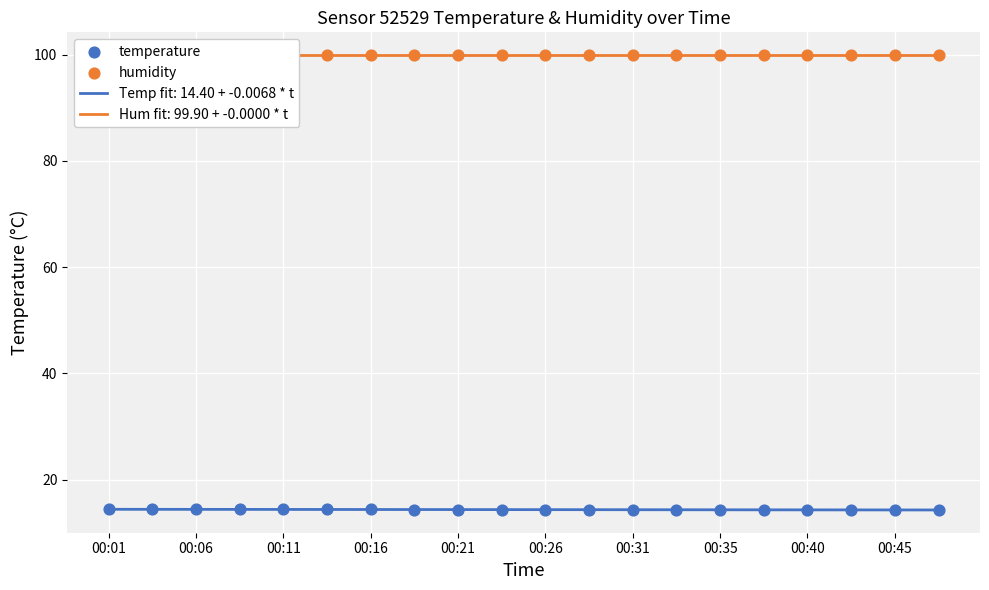

What is the total value across all series at 19?

114.2